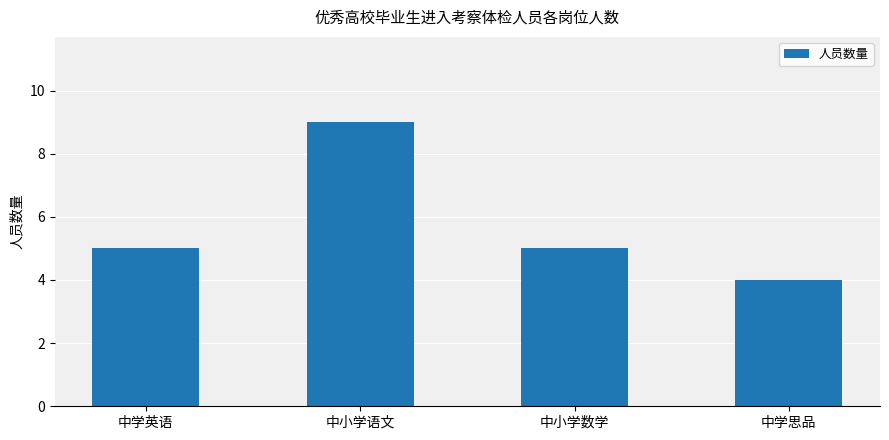

What is the change in value from 中学英语 to 中小学语文?

+4